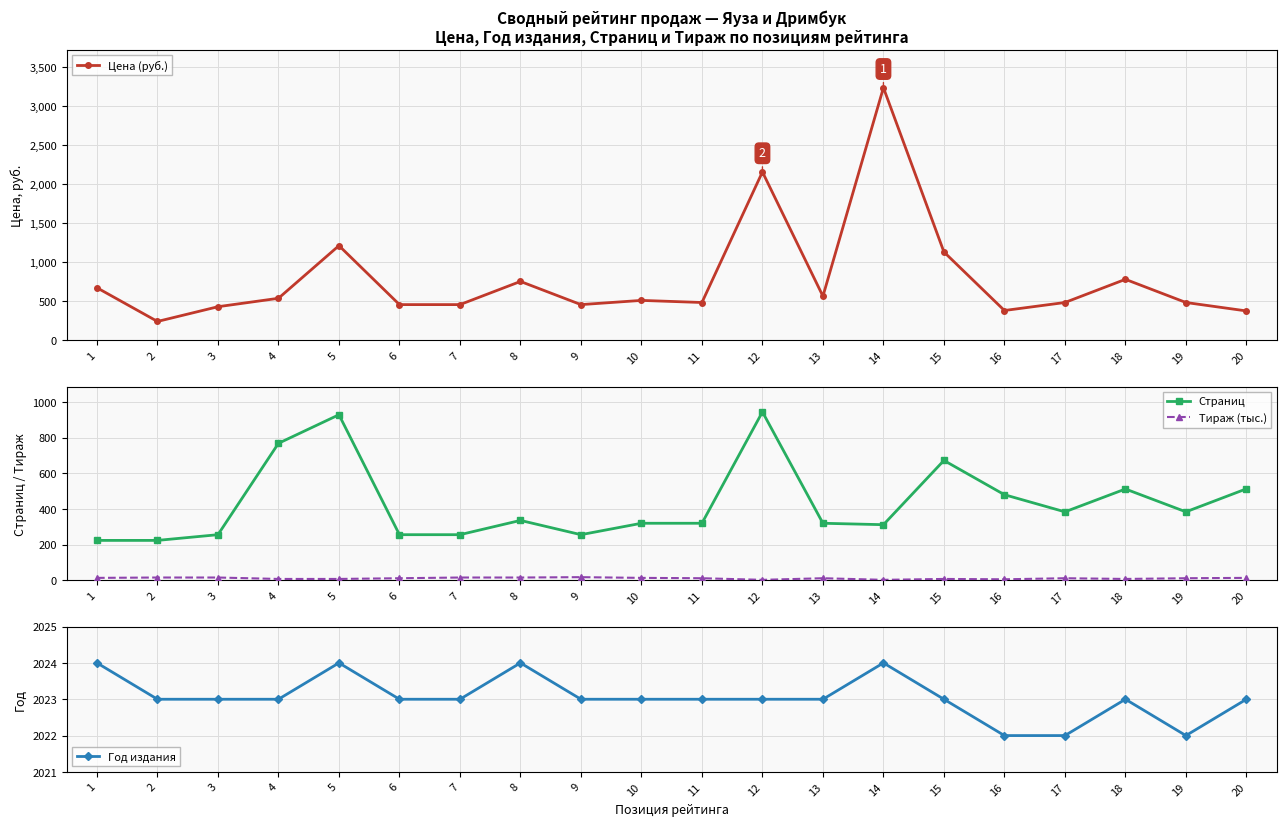

How many data points in Год издания are above 2023?

4